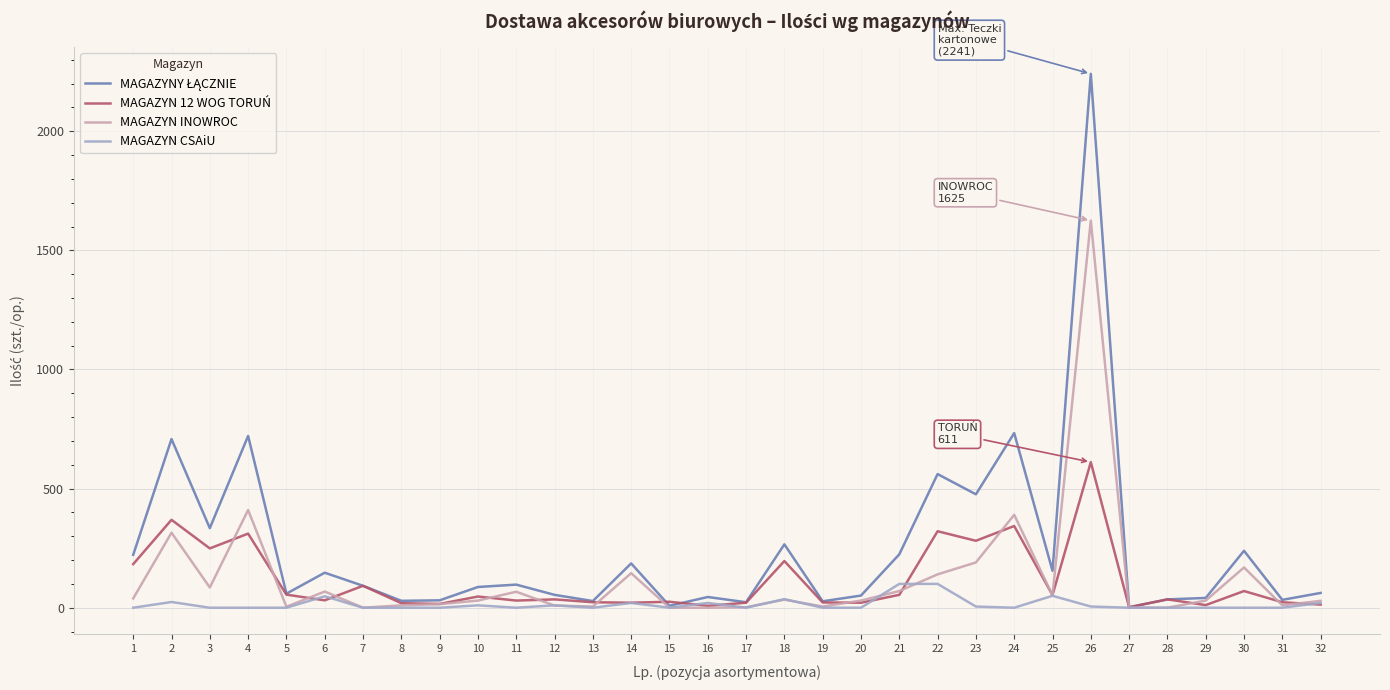

Does the chart have visible grid lines?

Yes